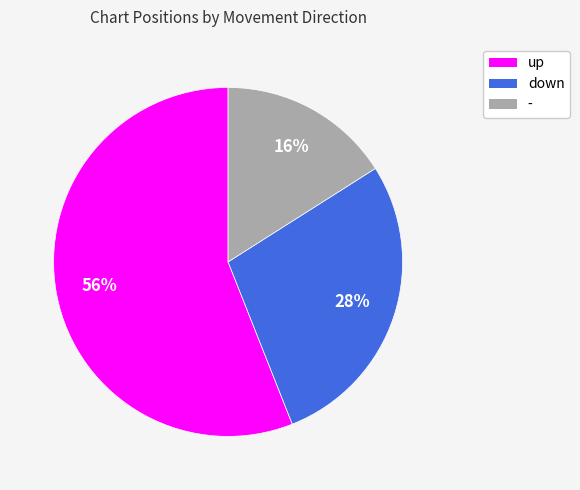

How many slices are in this pie chart?

3